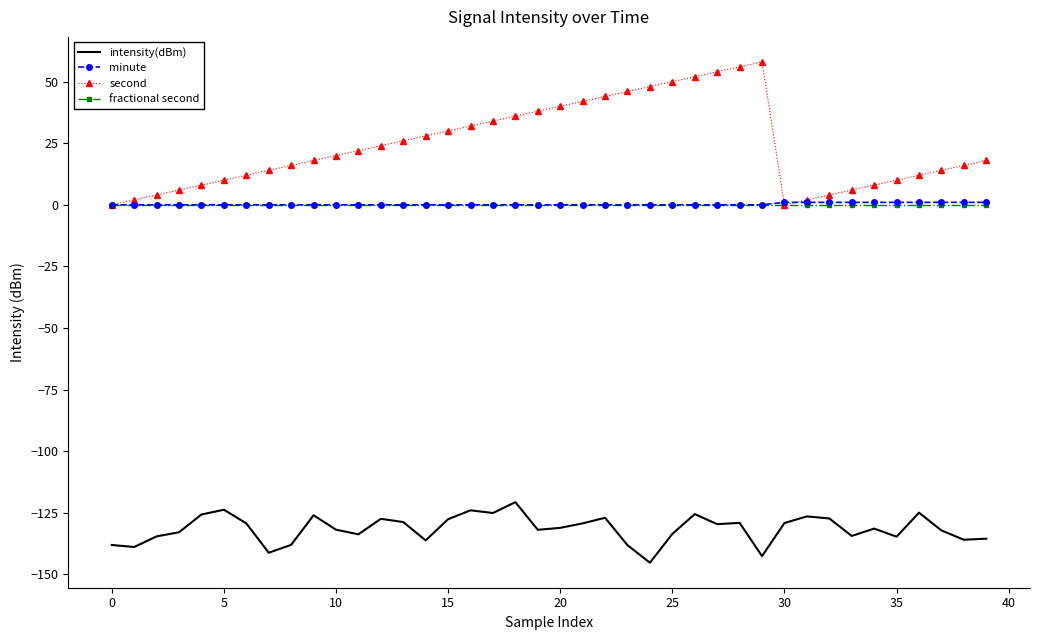

What is the minimum value shown in the chart?

-145.3